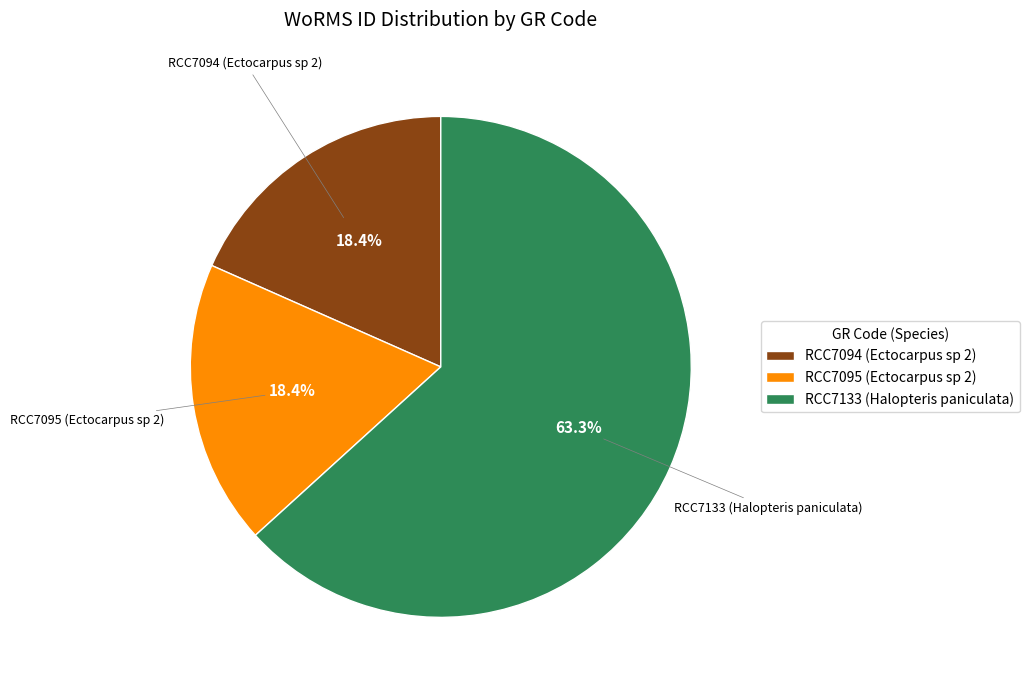

Is it true that RCC7133 (Halopteris paniculata) is 63% of the pie?

True